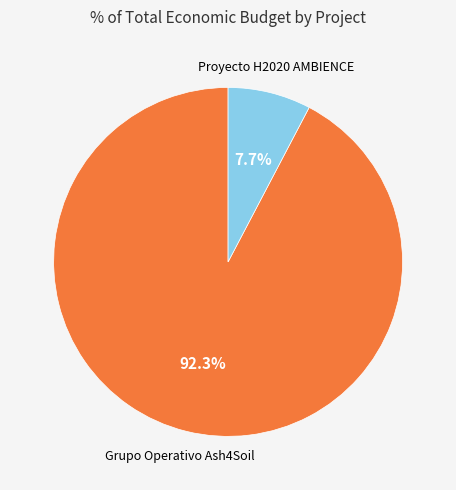

Is there any slice that represents more than half of the pie?

Yes